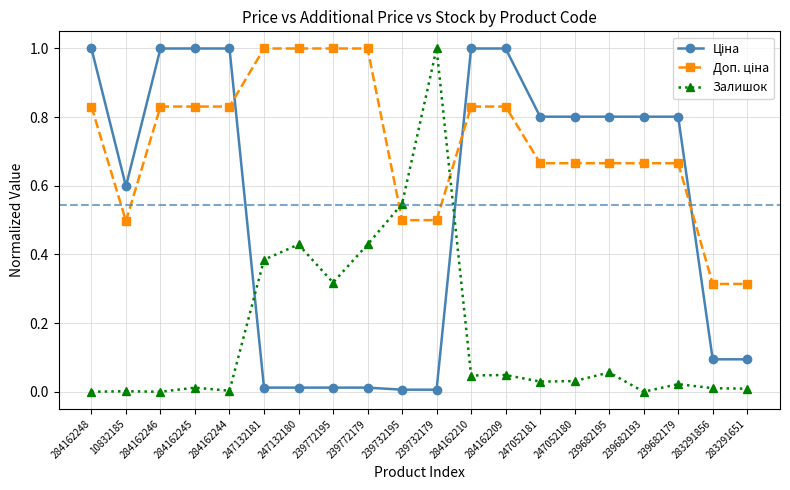

The Залишок series shows 0.0 at 284162246. True or false?

True